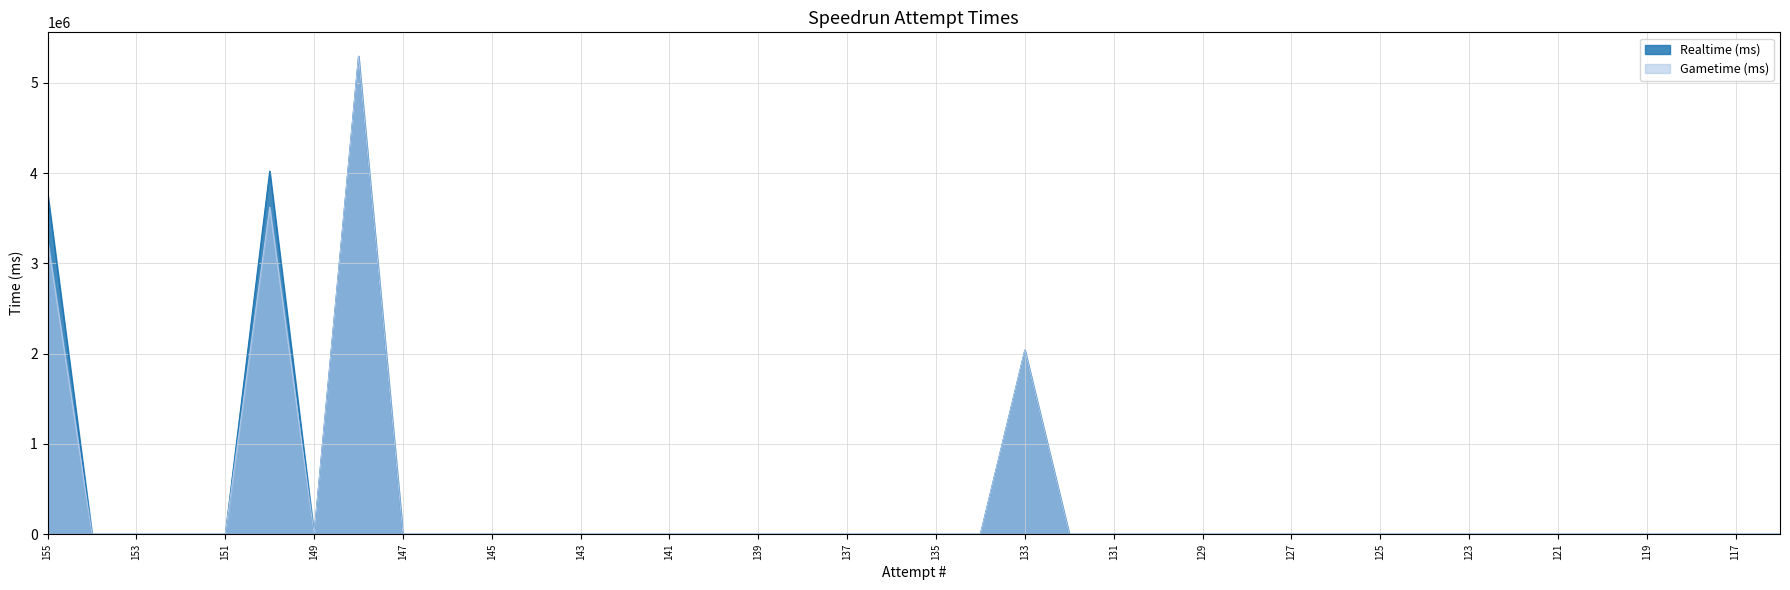

At which label does Realtime (ms) reach its peak?

148